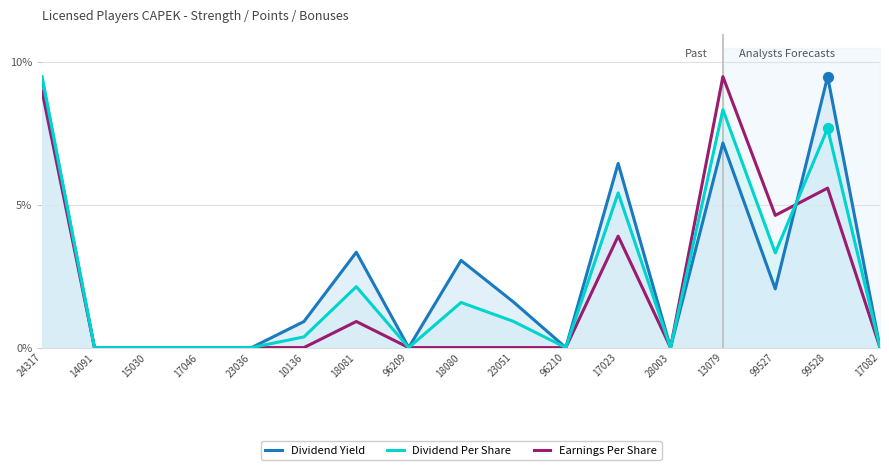

What are all the series names shown in the legend?

Dividend Yield, Dividend Per Share, Earnings Per Share